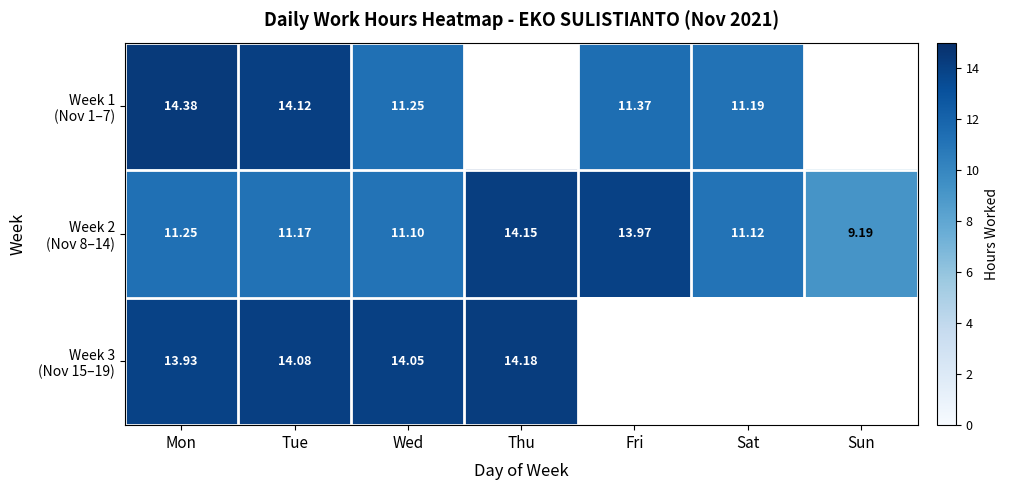

Which has a higher value, Thu or Sat?

Sat